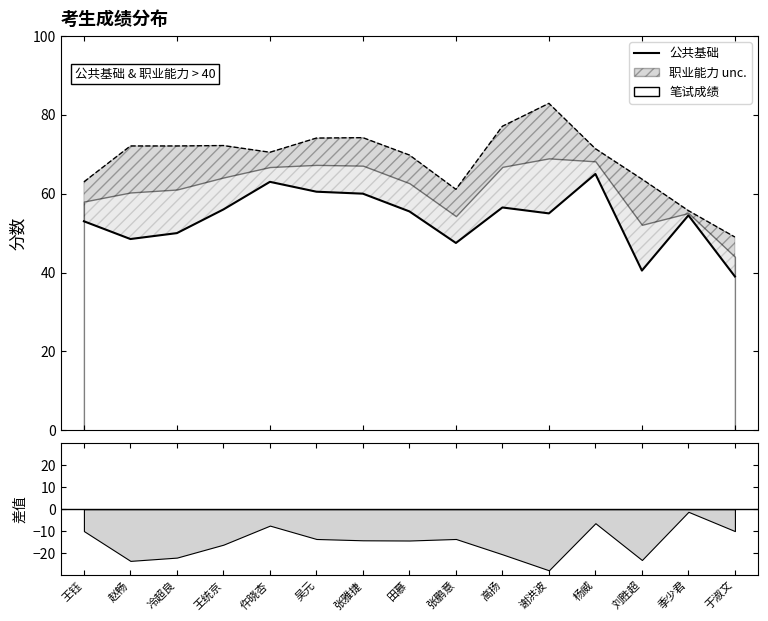

What position from the right is 于淑文?

1